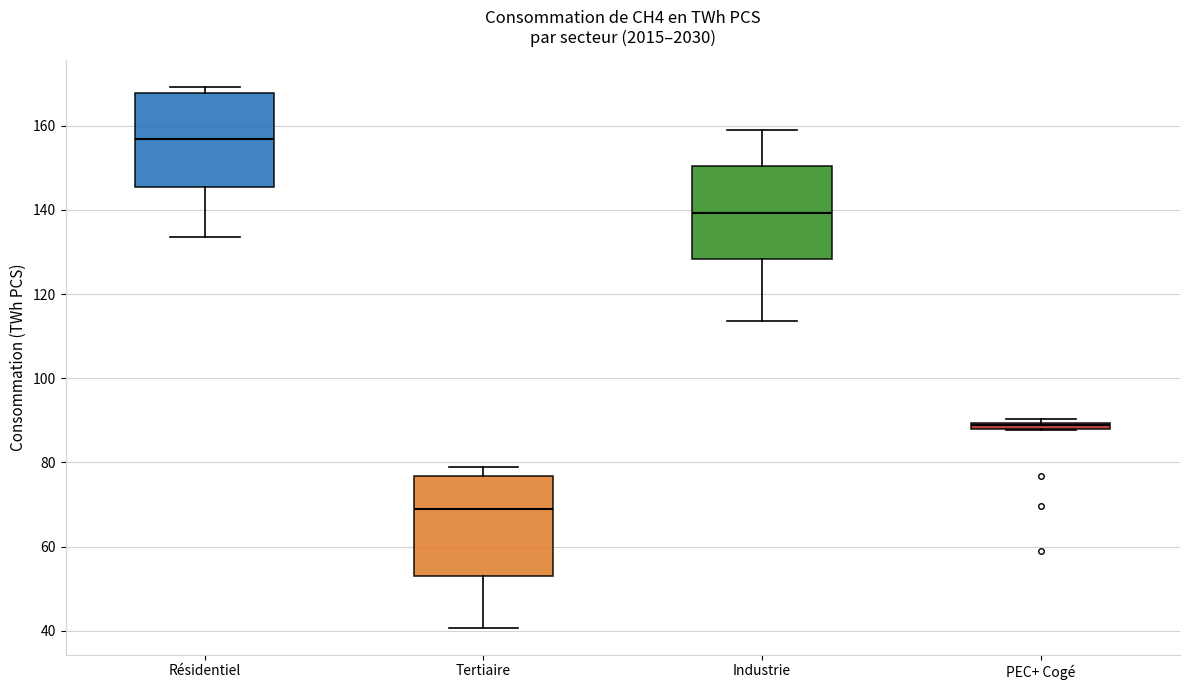

Which box has the highest median line?

Résidentiel